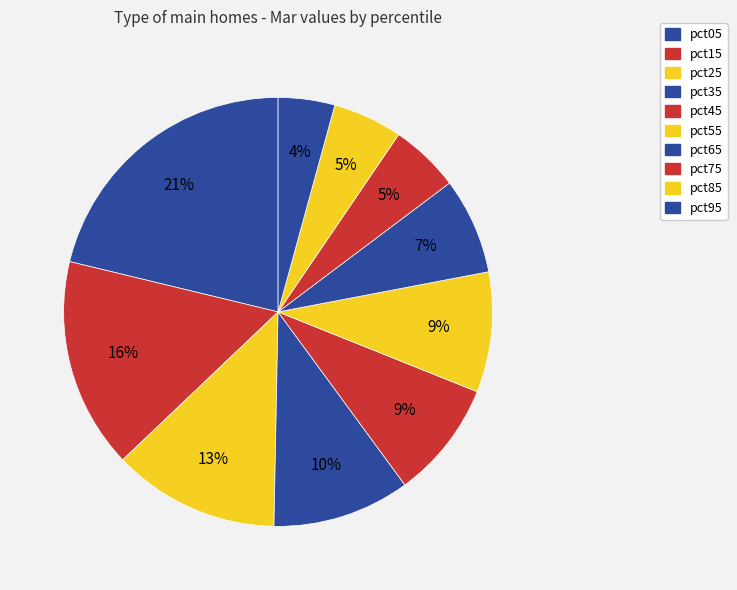

Combined, what portion of the pie is pct75 and pct05?

26.5%